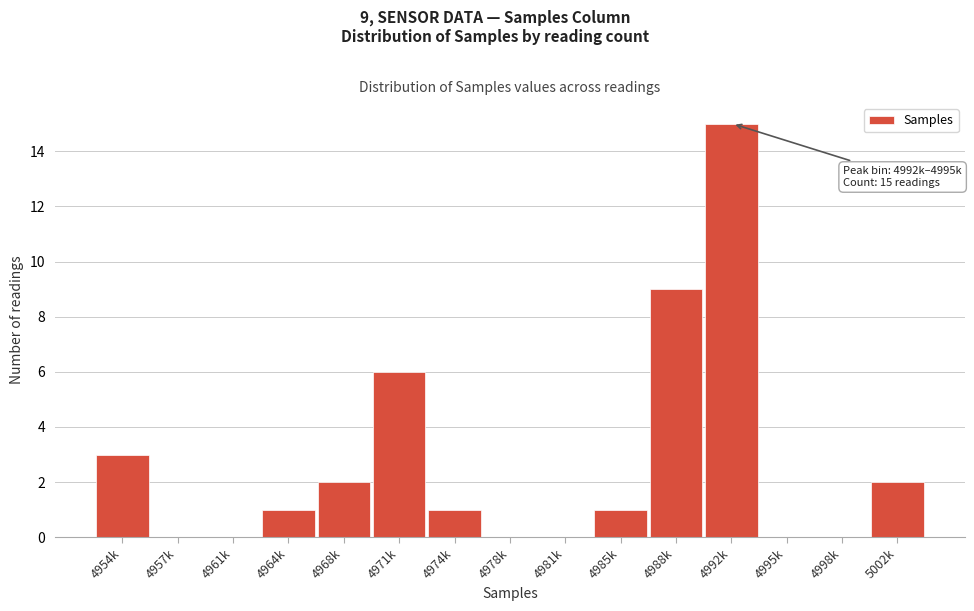

Reading left to right, extract all data points from this chart.

4954k=3	4957k=0	4961k=0	4964k=1	4968k=2	4971k=6	4974k=1	4978k=0	4981k=0	4985k=1	4988k=9	4992k=15	4995k=0	4998k=0	5002k=2